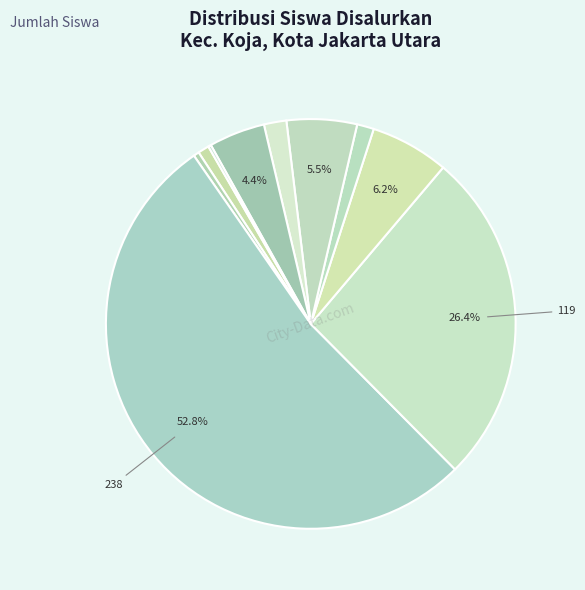

How many segments does this pie chart have?

10